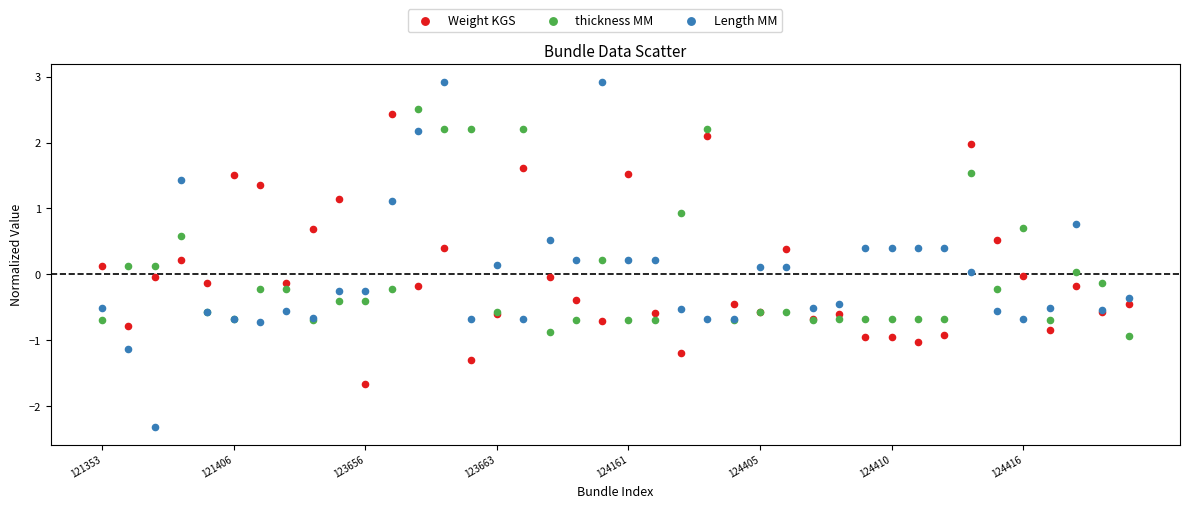

Which series reaches the minimum Y coordinate?

Length MM